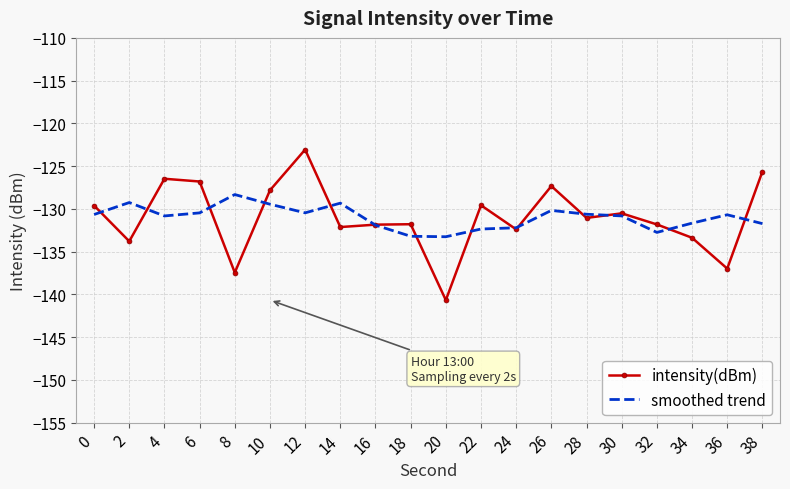

Rank the series at 4 from highest to lowest value.

intensity(dBm), smoothed trend